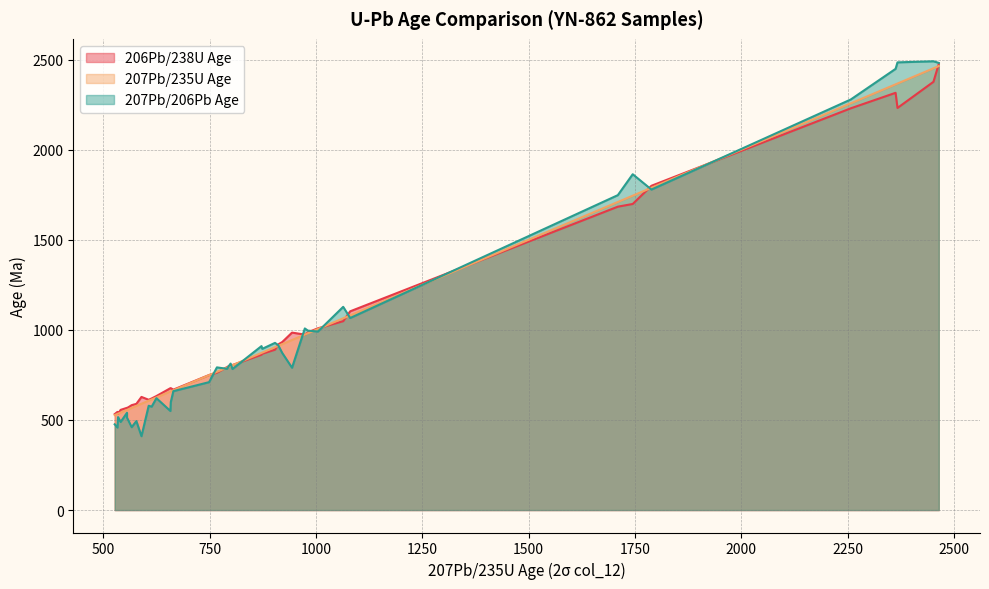

What is the maximum value for 206Pb/238U Age?

2476.0